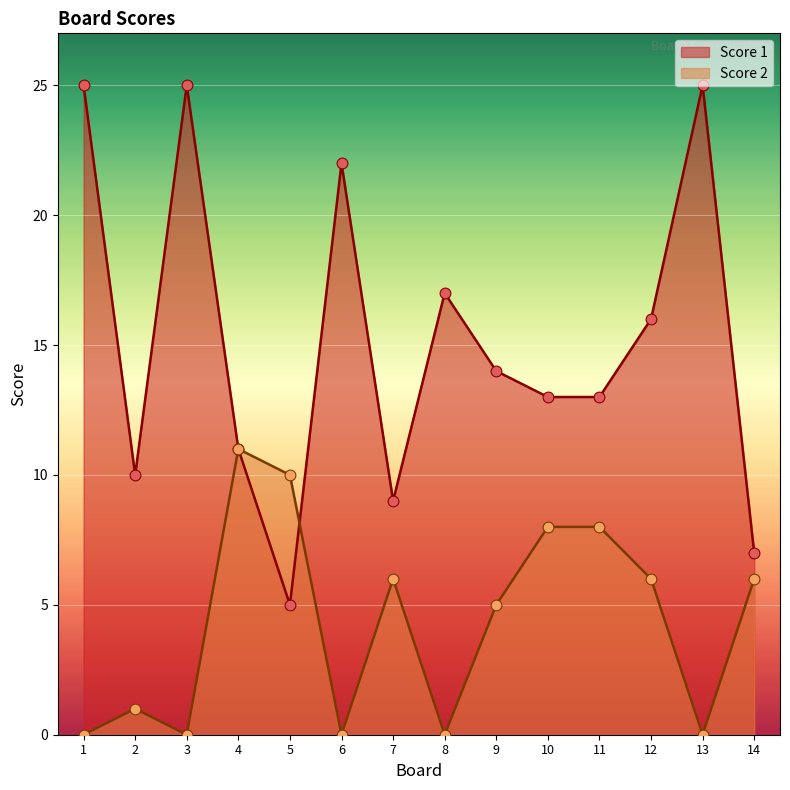

At which category is the sum across all series the highest?

1